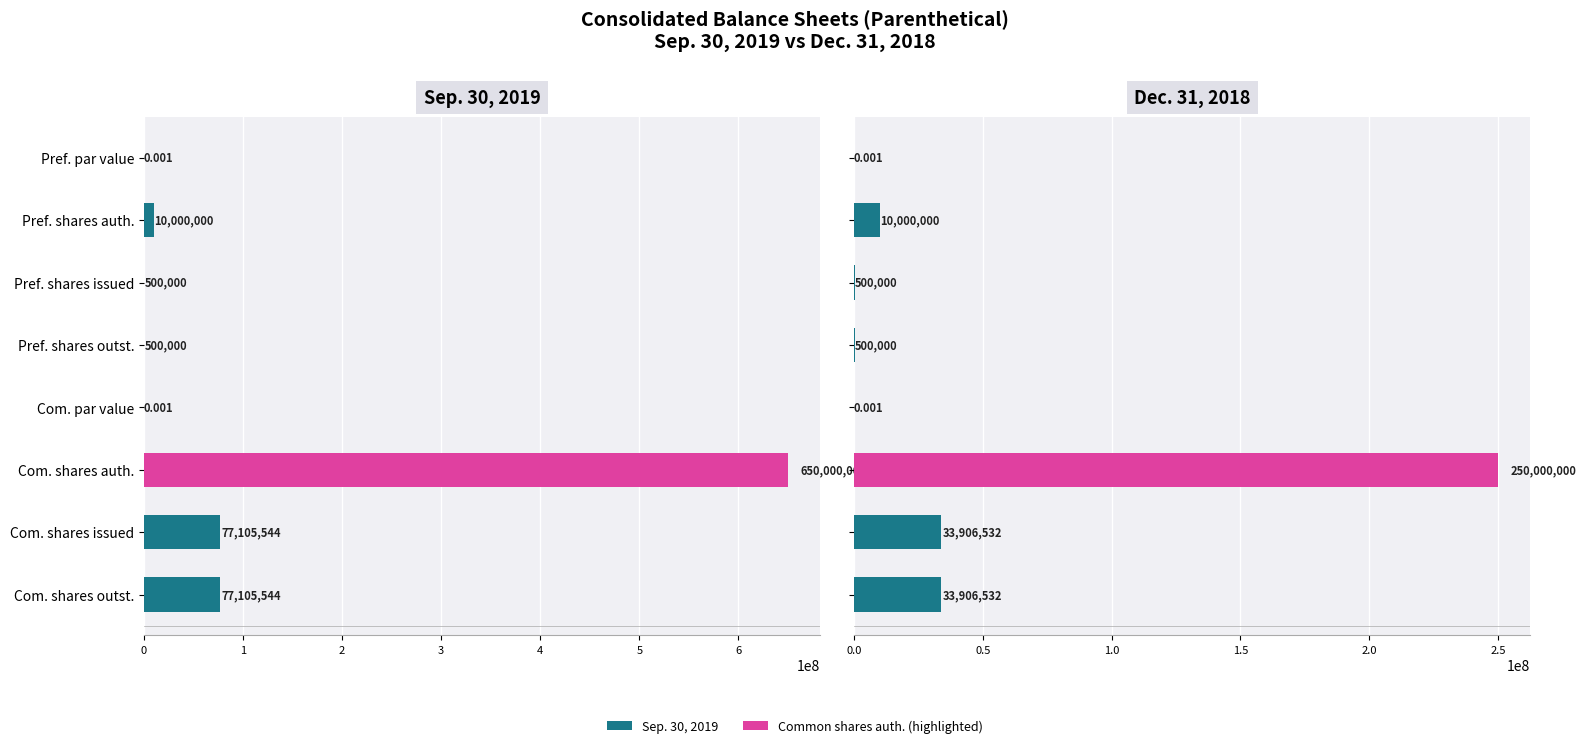

How many values in the Sep. 30, 2019 series are below 10000000?

4